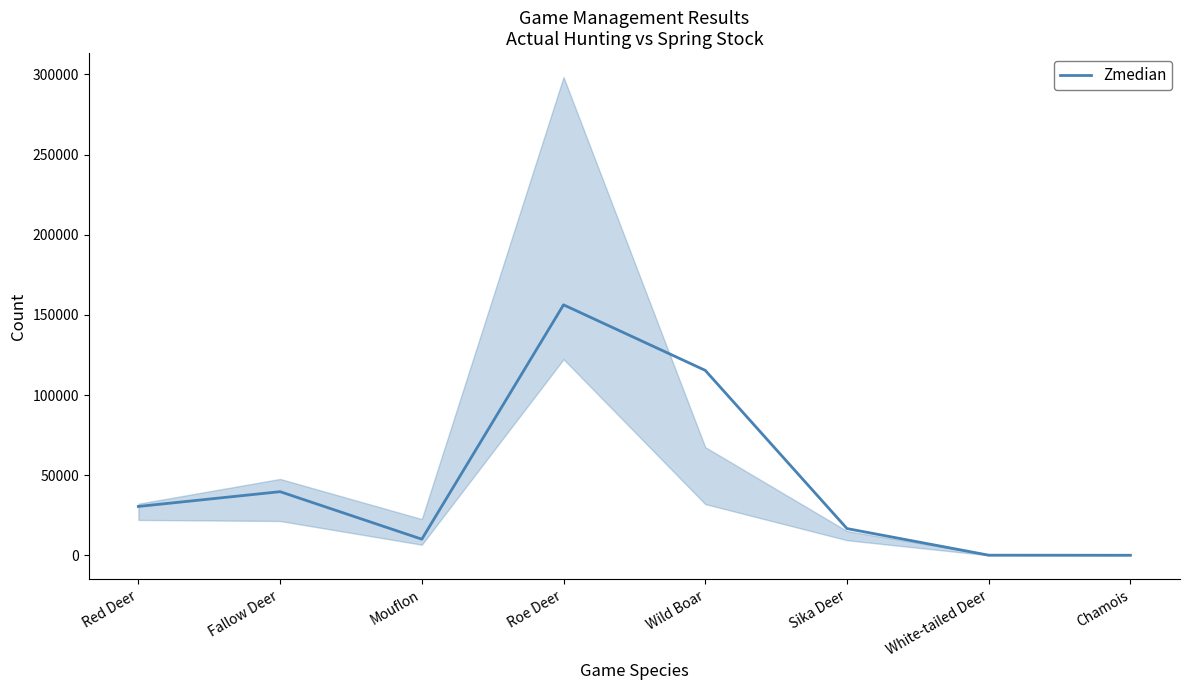

Rank the categories by value from highest to lowest.

Roe Deer, Wild Boar, Fallow Deer, Red Deer, Sika Deer, Mouflon, White-tailed Deer, Chamois